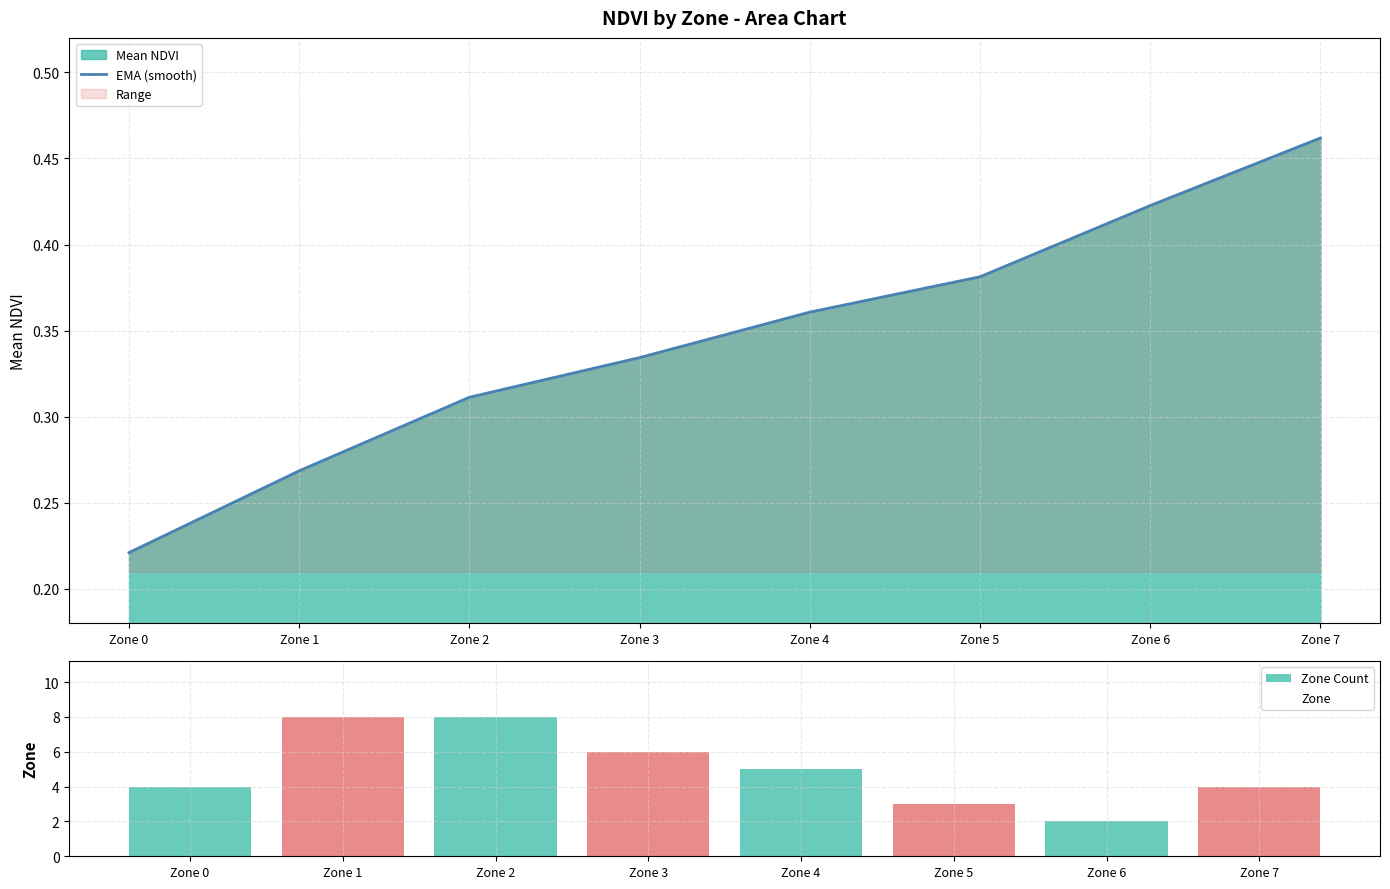

True or false: Zone has a value of 8.0 at Zone 2.

True